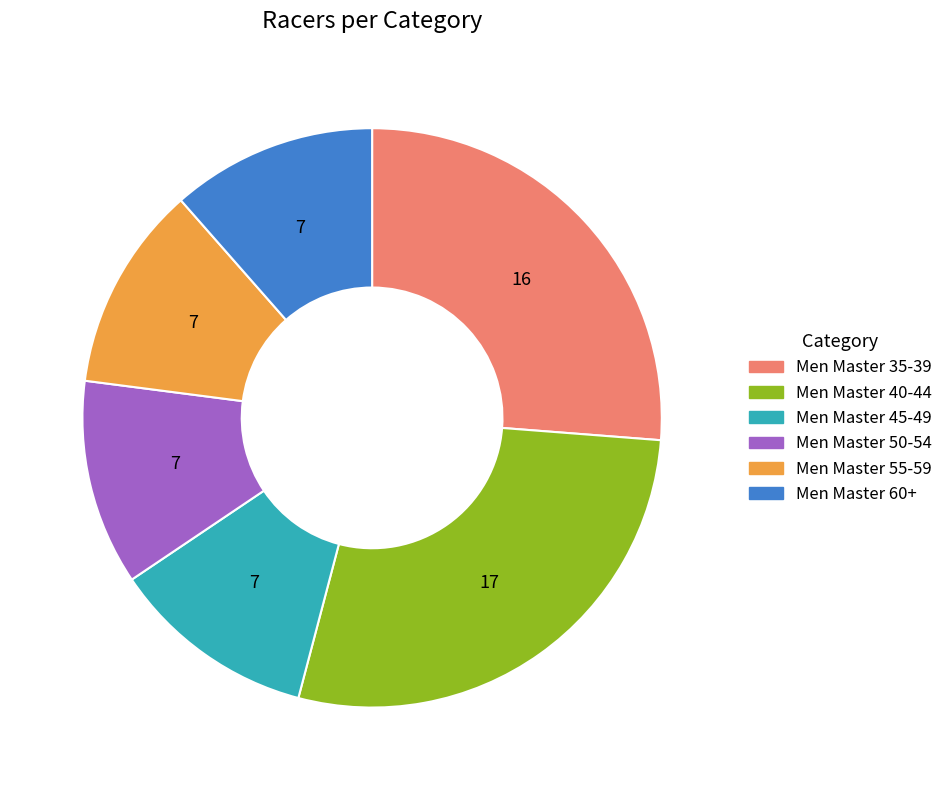

How many segments does this pie chart have?

6